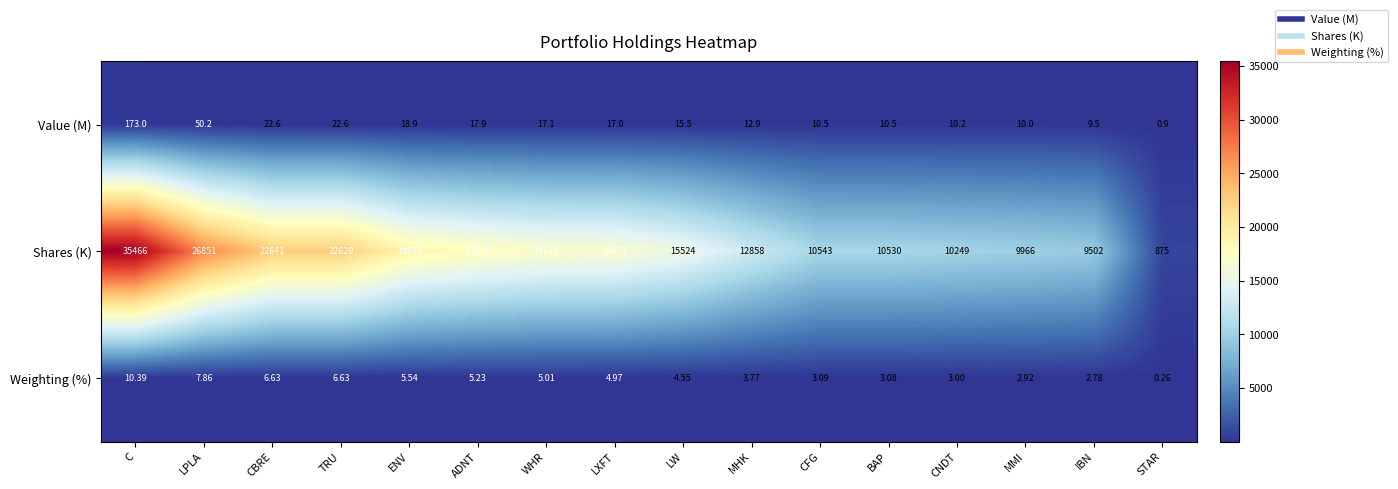

List the series in order of their peak value, lowest first.

Weighting (%), Value (M), Shares (K)